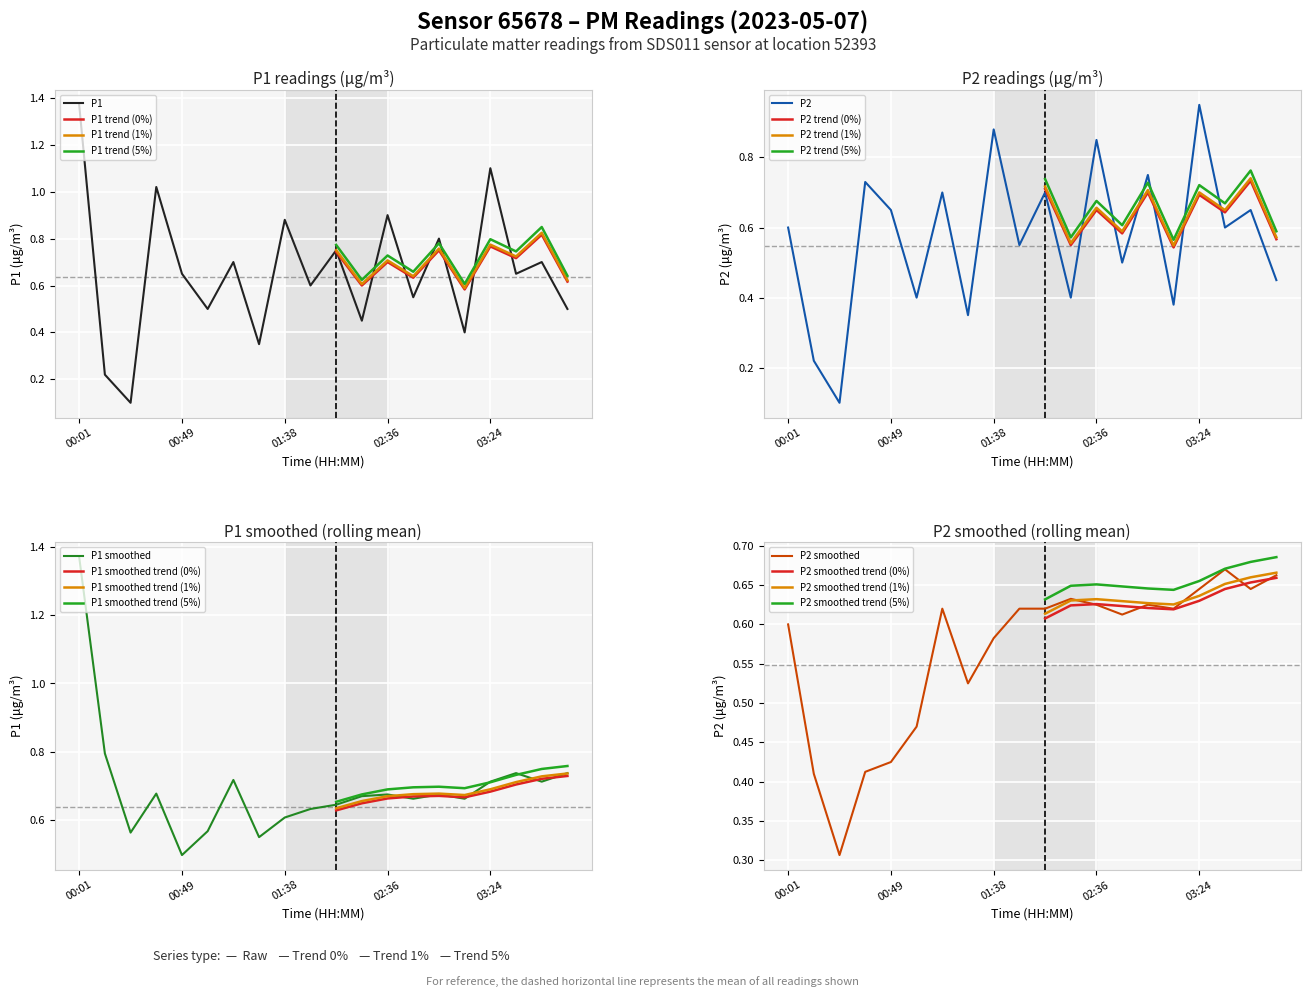

List the series in order of their peak value, lowest first.

P2, P1